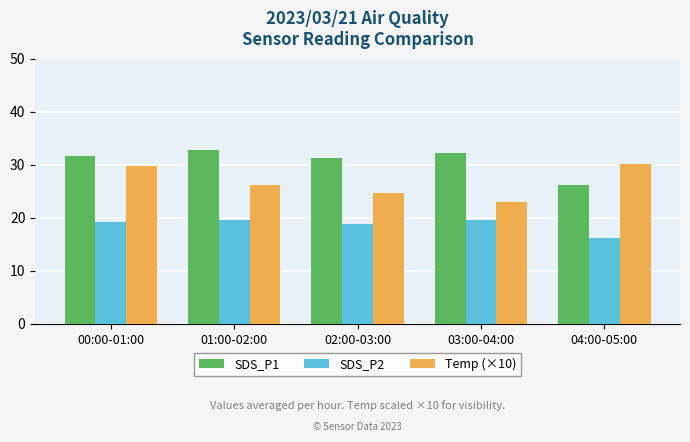

The Temp (×10) series shows 30.1 at 04:00-05:00. True or false?

True